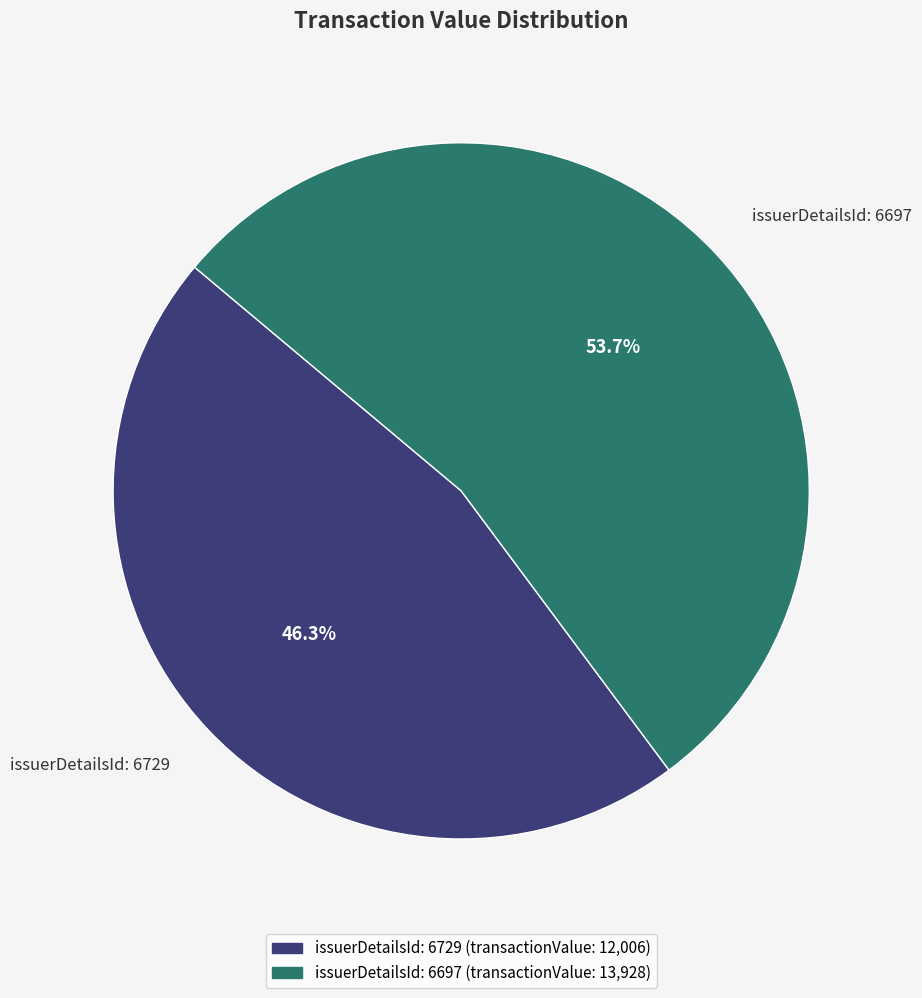

Is there a majority slice in this chart?

Yes